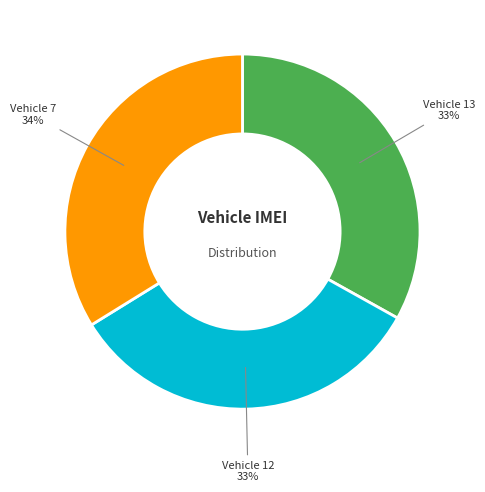

Is it true that Vehicle 12 is 33% of the pie?

True